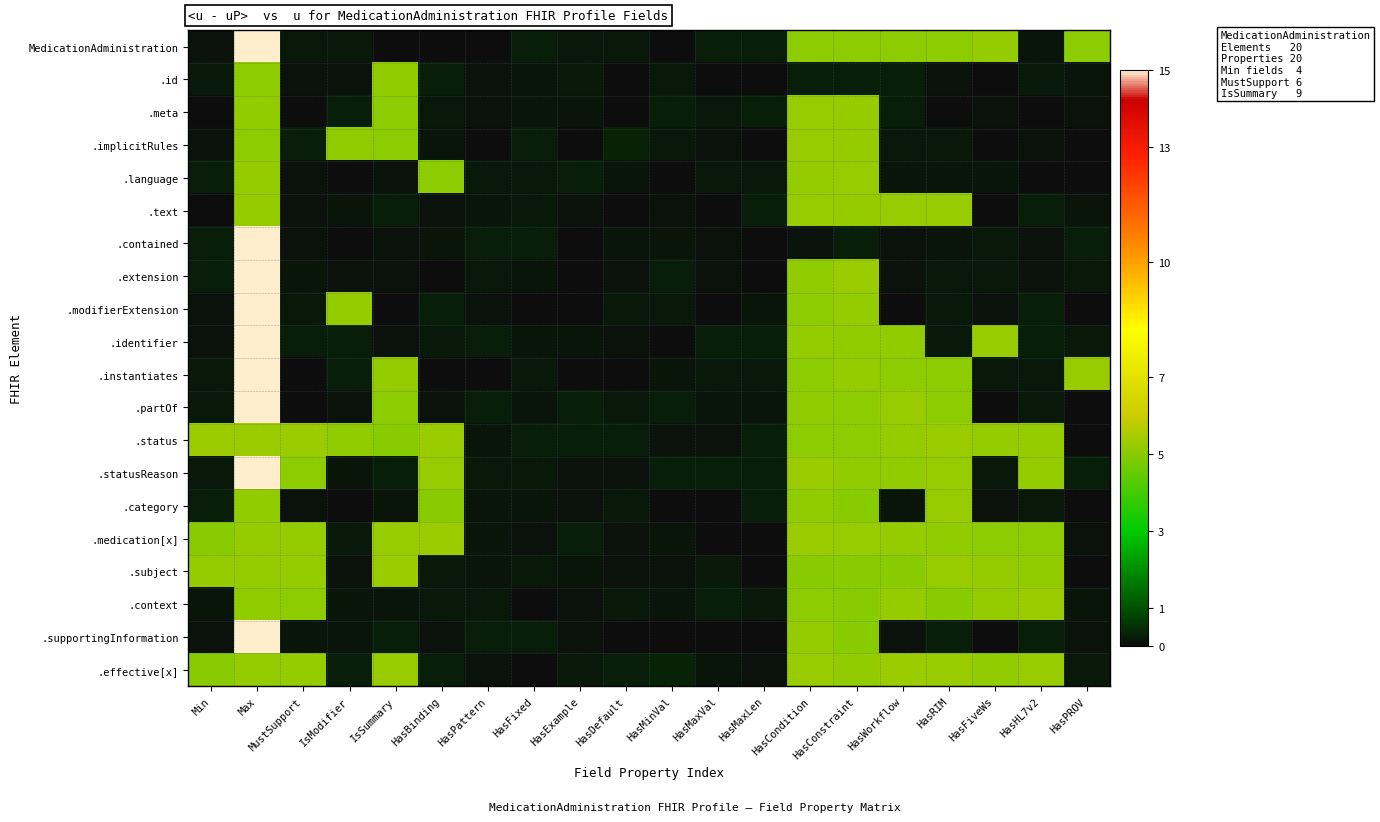

Reading left to right, what are all the values shown in this chart?

MedicationAdministration: Min=0.1	Max=15.0	MustSupport=0.2	IsModifier=0.2	IsSummary=0.0	HasBinding=0.0	HasPattern=0.0	HasFixed=0.3	HasExample=0.2	HasDefault=0.2	HasMinVal=0.0	HasMaxVal=0.3	HasMaxLen=0.2	HasCondition=5.1	HasConstraint=5.1	HasWorkflow=5.1	HasRIM=5.1	HasFiveWs=5.2	HasHL7v2=0.1	HasPROV=5.1
.id: Min=0.2	Max=5.0	MustSupport=0.1	IsModifier=0.1	IsSummary=5.1	HasBinding=0.2	HasPattern=0.1	HasFixed=0.2	HasExample=0.2	HasDefault=0.0	HasMinVal=0.2	HasMaxVal=0.1	HasMaxLen=0.0	HasCondition=0.3	HasConstraint=0.3	HasWorkflow=0.2	HasRIM=0.1	HasFiveWs=0.0	HasHL7v2=0.2	HasPROV=0.1
.meta: Min=0.0	Max=5.1	MustSupport=0.0	IsModifier=0.3	IsSummary=5.1	HasBinding=0.2	HasPattern=0.1	HasFixed=0.2	HasExample=0.2	HasDefault=0.1	HasMinVal=0.3	HasMaxVal=0.2	HasMaxLen=0.3	HasCondition=5.3	HasConstraint=5.2	HasWorkflow=0.3	HasRIM=0.0	HasFiveWs=0.1	HasHL7v2=0.0	HasPROV=0.1
.implicitRules: Min=0.1	Max=5.1	MustSupport=0.2	IsModifier=5.1	IsSummary=5.1	HasBinding=0.2	HasPattern=0.0	HasFixed=0.2	HasExample=0.0	HasDefault=0.3	HasMinVal=0.2	HasMaxVal=0.1	HasMaxLen=0.0	HasCondition=5.2	HasConstraint=5.2	HasWorkflow=0.2	HasRIM=0.2	HasFiveWs=0.0	HasHL7v2=0.1	HasPROV=0.0
.language: Min=0.3	Max=5.2	MustSupport=0.1	IsModifier=0.0	IsSummary=0.1	HasBinding=5.1	HasPattern=0.2	HasFixed=0.2	HasExample=0.3	HasDefault=0.1	HasMinVal=0.0	HasMaxVal=0.2	HasMaxLen=0.2	HasCondition=5.2	HasConstraint=5.2	HasWorkflow=0.1	HasRIM=0.2	HasFiveWs=0.1	HasHL7v2=0.0	HasPROV=0.0
.text: Min=0.0	Max=5.2	MustSupport=0.1	IsModifier=0.2	IsSummary=0.3	HasBinding=0.1	HasPattern=0.1	HasFixed=0.2	HasExample=0.1	HasDefault=0.0	HasMinVal=0.1	HasMaxVal=0.0	HasMaxLen=0.3	HasCondition=5.2	HasConstraint=5.2	HasWorkflow=5.3	HasRIM=5.2	HasFiveWs=0.1	HasHL7v2=0.3	HasPROV=0.2
.contained: Min=0.2	Max=15.0	MustSupport=0.1	IsModifier=0.0	IsSummary=0.1	HasBinding=0.1	HasPattern=0.2	HasFixed=0.3	HasExample=0.0	HasDefault=0.2	HasMinVal=0.1	HasMaxVal=0.1	HasMaxLen=0.0	HasCondition=0.1	HasConstraint=0.3	HasWorkflow=0.1	HasRIM=0.2	HasFiveWs=0.2	HasHL7v2=0.1	HasPROV=0.3
.extension: Min=0.3	Max=15.0	MustSupport=0.1	IsModifier=0.1	IsSummary=0.1	HasBinding=0.0	HasPattern=0.2	HasFixed=0.2	HasExample=0.0	HasDefault=0.1	HasMinVal=0.3	HasMaxVal=0.1	HasMaxLen=0.0	HasCondition=5.1	HasConstraint=5.3	HasWorkflow=0.1	HasRIM=0.2	HasFiveWs=0.2	HasHL7v2=0.1	HasPROV=0.2
.modifierExtension: Min=0.1	Max=15.0	MustSupport=0.2	IsModifier=5.2	IsSummary=0.0	HasBinding=0.3	HasPattern=0.1	HasFixed=0.1	HasExample=0.0	HasDefault=0.2	HasMinVal=0.2	HasMaxVal=0.0	HasMaxLen=0.2	HasCondition=5.1	HasConstraint=5.2	HasWorkflow=0.1	HasRIM=0.2	HasFiveWs=0.1	HasHL7v2=0.3	HasPROV=0.0
.identifier: Min=0.1	Max=15.0	MustSupport=0.3	IsModifier=0.3	IsSummary=0.1	HasBinding=0.2	HasPattern=0.2	HasFixed=0.2	HasExample=0.2	HasDefault=0.1	HasMinVal=0.0	HasMaxVal=0.3	HasMaxLen=0.3	HasCondition=5.2	HasConstraint=5.1	HasWorkflow=5.1	HasRIM=0.2	HasFiveWs=5.3	HasHL7v2=0.3	HasPROV=0.2
.instantiates: Min=0.2	Max=15.0	MustSupport=0.0	IsModifier=0.3	IsSummary=5.2	HasBinding=0.0	HasPattern=0.0	HasFixed=0.2	HasExample=0.0	HasDefault=0.0	HasMinVal=0.2	HasMaxVal=0.2	HasMaxLen=0.2	HasCondition=5.1	HasConstraint=5.2	HasWorkflow=5.1	HasRIM=5.1	HasFiveWs=0.2	HasHL7v2=0.2	HasPROV=5.3
.partOf: Min=0.2	Max=15.0	MustSupport=0.0	IsModifier=0.1	IsSummary=5.1	HasBinding=0.1	HasPattern=0.3	HasFixed=0.1	HasExample=0.3	HasDefault=0.2	HasMinVal=0.2	HasMaxVal=0.2	HasMaxLen=0.2	HasCondition=5.1	HasConstraint=5.1	HasWorkflow=5.2	HasRIM=5.1	HasFiveWs=0.0	HasHL7v2=0.2	HasPROV=0.1
.status: Min=5.3	Max=5.3	MustSupport=5.3	IsModifier=5.1	IsSummary=5.0	HasBinding=5.3	HasPattern=0.1	HasFixed=0.3	HasExample=0.3	HasDefault=0.3	HasMinVal=0.1	HasMaxVal=0.1	HasMaxLen=0.3	HasCondition=5.1	HasConstraint=5.1	HasWorkflow=5.2	HasRIM=5.3	HasFiveWs=5.2	HasHL7v2=5.2	HasPROV=0.0
.statusReason: Min=0.2	Max=15.0	MustSupport=5.0	IsModifier=0.2	IsSummary=0.3	HasBinding=5.2	HasPattern=0.2	HasFixed=0.2	HasExample=0.1	HasDefault=0.1	HasMinVal=0.2	HasMaxVal=0.2	HasMaxLen=0.3	HasCondition=5.3	HasConstraint=5.2	HasWorkflow=5.2	HasRIM=5.2	HasFiveWs=0.2	HasHL7v2=5.2	HasPROV=0.2
.category: Min=0.3	Max=5.1	MustSupport=0.1	IsModifier=0.0	IsSummary=0.2	HasBinding=5.0	HasPattern=0.1	HasFixed=0.2	HasExample=0.1	HasDefault=0.2	HasMinVal=0.0	HasMaxVal=0.0	HasMaxLen=0.2	HasCondition=5.1	HasConstraint=5.0	HasWorkflow=0.2	HasRIM=5.2	HasFiveWs=0.1	HasHL7v2=0.2	HasPROV=0.0
.medication[x]: Min=5.0	Max=5.2	MustSupport=5.2	IsModifier=0.2	IsSummary=5.2	HasBinding=5.3	HasPattern=0.2	HasFixed=0.1	HasExample=0.2	HasDefault=0.1	HasMinVal=0.1	HasMaxVal=0.0	HasMaxLen=0.0	HasCondition=5.3	HasConstraint=5.3	HasWorkflow=5.2	HasRIM=5.1	HasFiveWs=5.1	HasHL7v2=5.0	HasPROV=0.1
.subject: Min=5.2	Max=5.2	MustSupport=5.2	IsModifier=0.1	IsSummary=5.3	HasBinding=0.2	HasPattern=0.2	HasFixed=0.2	HasExample=0.1	HasDefault=0.1	HasMinVal=0.1	HasMaxVal=0.2	HasMaxLen=0.0	HasCondition=5.0	HasConstraint=5.0	HasWorkflow=5.0	HasRIM=5.3	HasFiveWs=5.2	HasHL7v2=5.1	HasPROV=0.0
.context: Min=0.1	Max=5.1	MustSupport=5.1	IsModifier=0.1	IsSummary=0.1	HasBinding=0.2	HasPattern=0.2	HasFixed=0.0	HasExample=0.1	HasDefault=0.2	HasMinVal=0.2	HasMaxVal=0.3	HasMaxLen=0.2	HasCondition=5.0	HasConstraint=5.0	HasWorkflow=5.2	HasRIM=5.0	HasFiveWs=5.2	HasHL7v2=5.3	HasPROV=0.2
.supportingInformation: Min=0.1	Max=15.0	MustSupport=0.1	IsModifier=0.2	IsSummary=0.3	HasBinding=0.1	HasPattern=0.3	HasFixed=0.3	HasExample=0.1	HasDefault=0.0	HasMinVal=0.0	HasMaxVal=0.0	HasMaxLen=0.0	HasCondition=5.2	HasConstraint=5.0	HasWorkflow=0.1	HasRIM=0.3	HasFiveWs=0.0	HasHL7v2=0.2	HasPROV=0.1
.effective[x]: Min=5.0	Max=5.2	MustSupport=5.2	IsModifier=0.3	IsSummary=5.2	HasBinding=0.2	HasPattern=0.1	HasFixed=0.1	HasExample=0.2	HasDefault=0.2	HasMinVal=0.3	HasMaxVal=0.1	HasMaxLen=0.1	HasCondition=5.2	HasConstraint=5.1	HasWorkflow=5.3	HasRIM=5.3	HasFiveWs=5.1	HasHL7v2=5.2	HasPROV=0.2